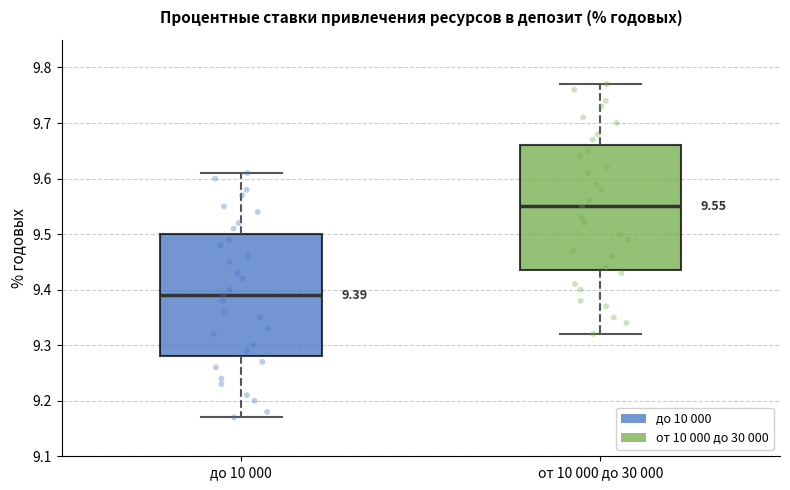

Which box has the highest median line?

от 10 000 до 30 000